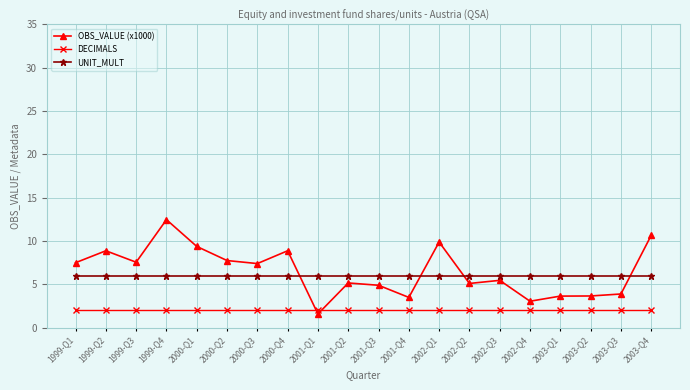

What is the label of the 3rd point from the left?

1999-Q3